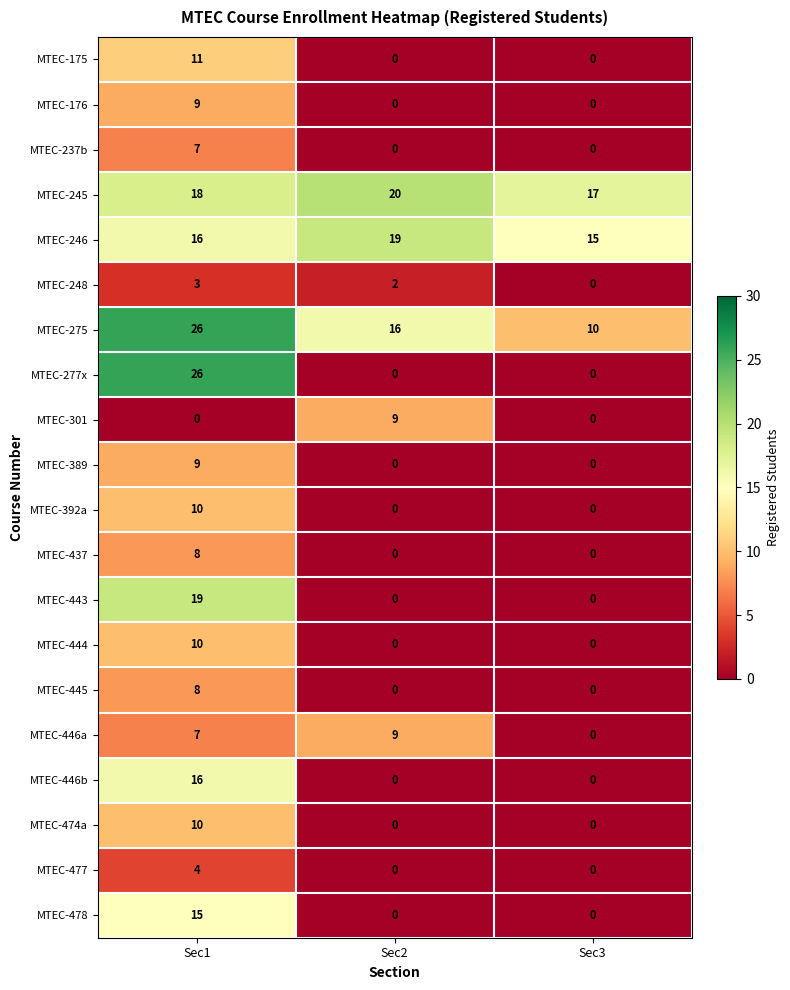

Rank the categories by MTEC-246 value from lowest to highest.

Sec3, Sec1, Sec2